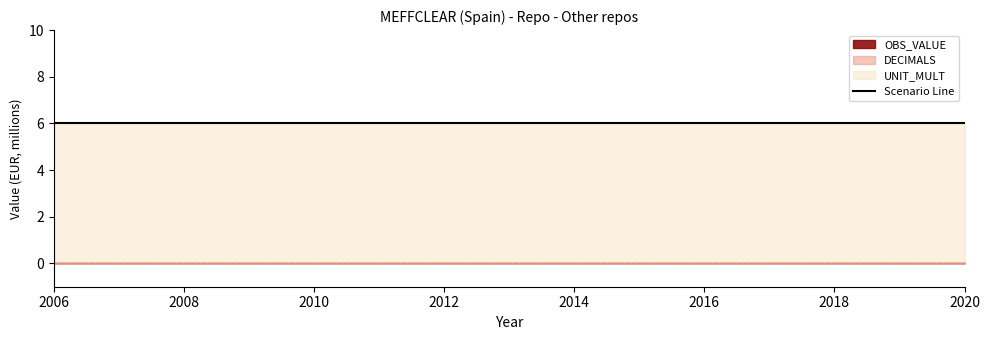

The value of UNIT_MULT at 2009 is 3. True or false?

False